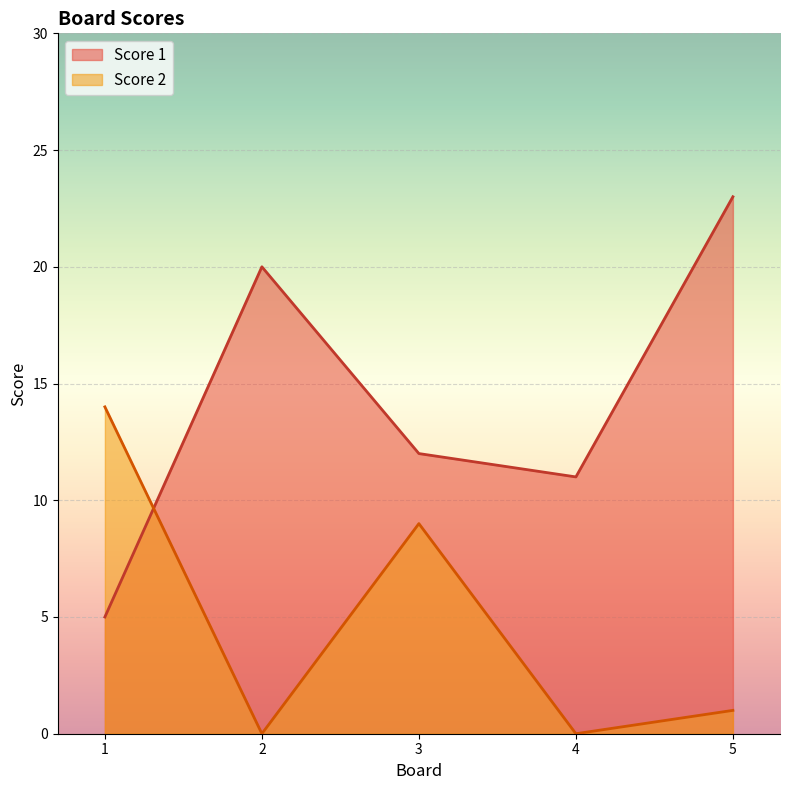

Reading left to right, extract all data points from this chart.

Score 1: 1=5	2=20	3=12	4=11	5=23
Score 2: 1=14	2=0	3=9	4=0	5=1